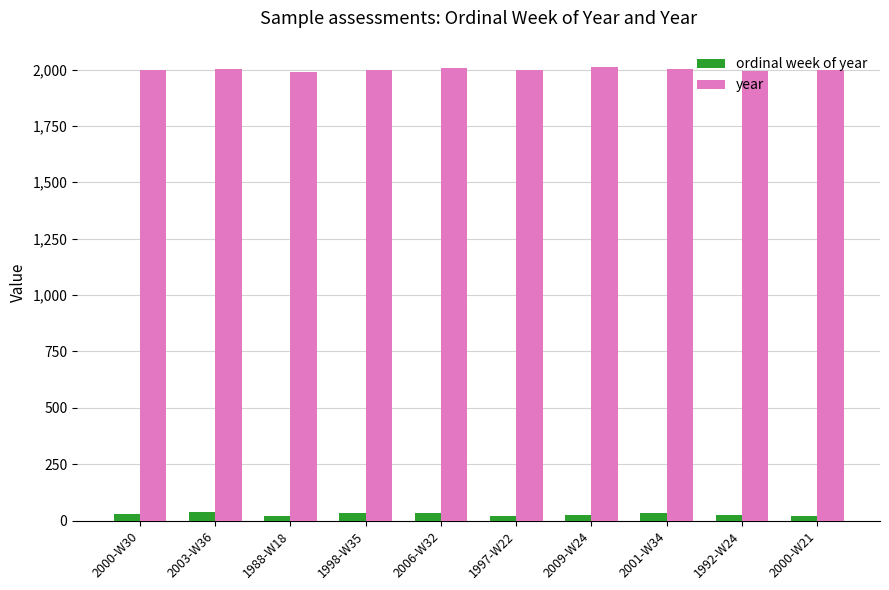

What is the sum of all ordinal week of year values?

276